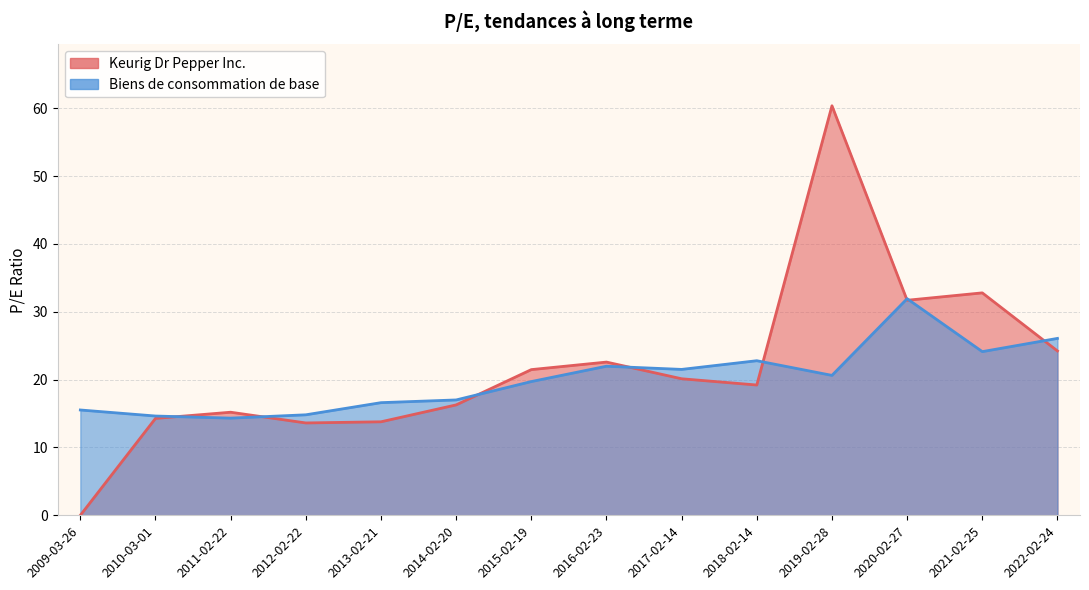

Does the chart have visible grid lines?

Yes